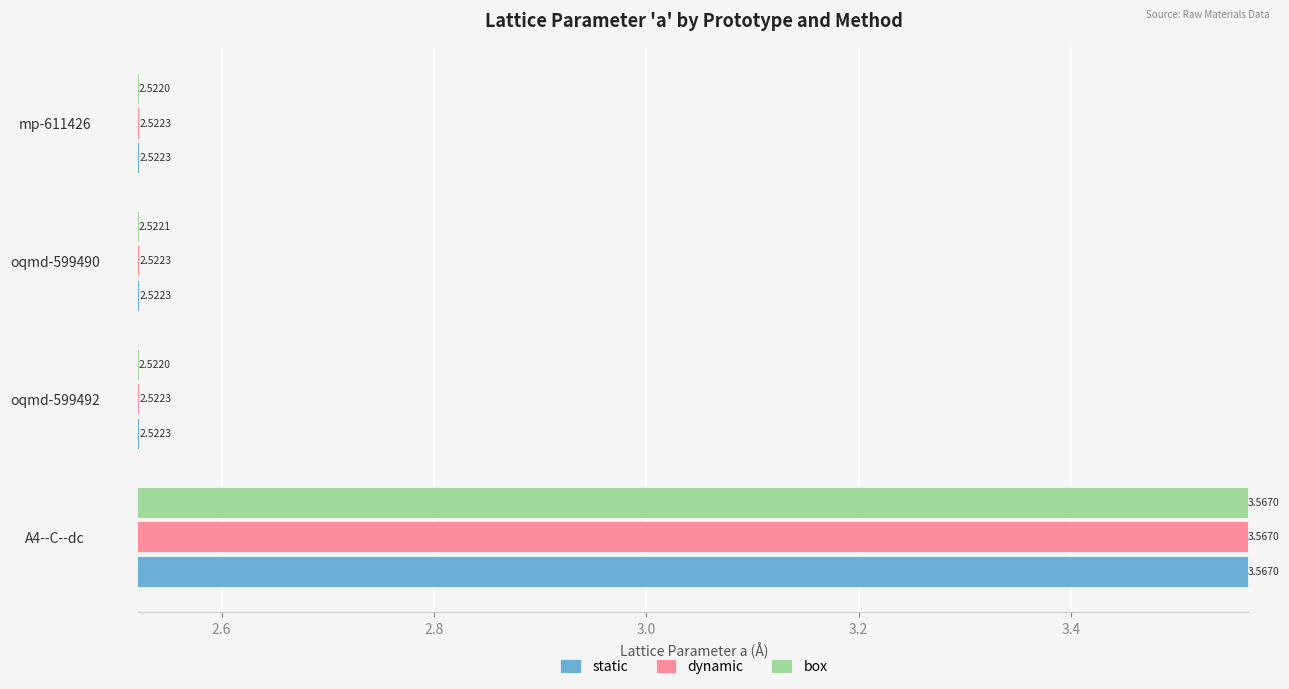

Which series changed the most between oqmd-599490 and mp-611426?

box